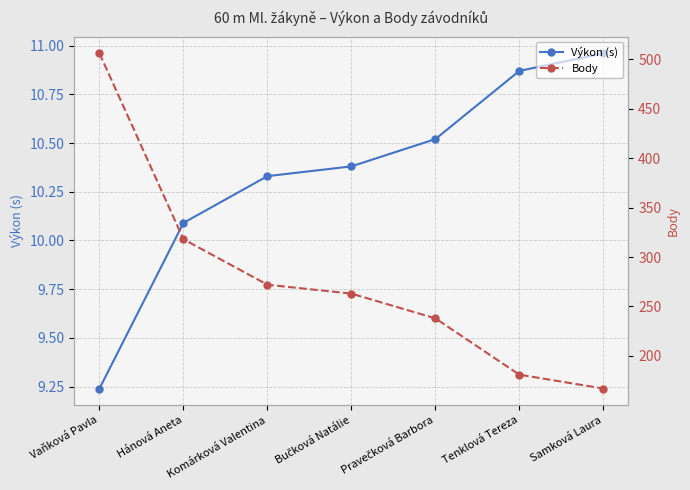

At Tenklová Tereza, list the series in order from largest to smallest.

Body, Výkon (s)